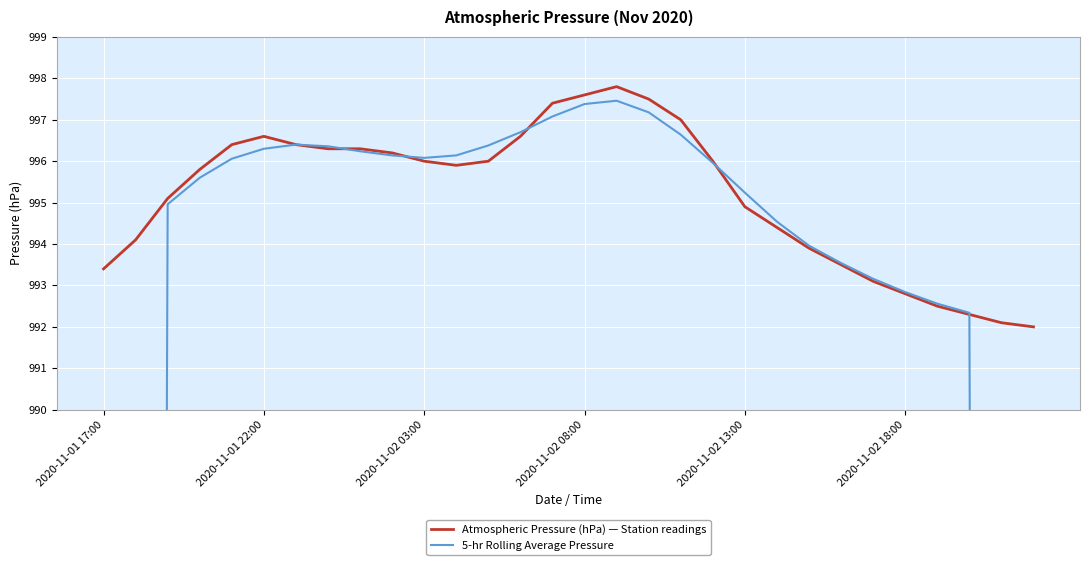

What is the minimum value for Atmospheric Pressure (hPa) — Station readings?

992.0